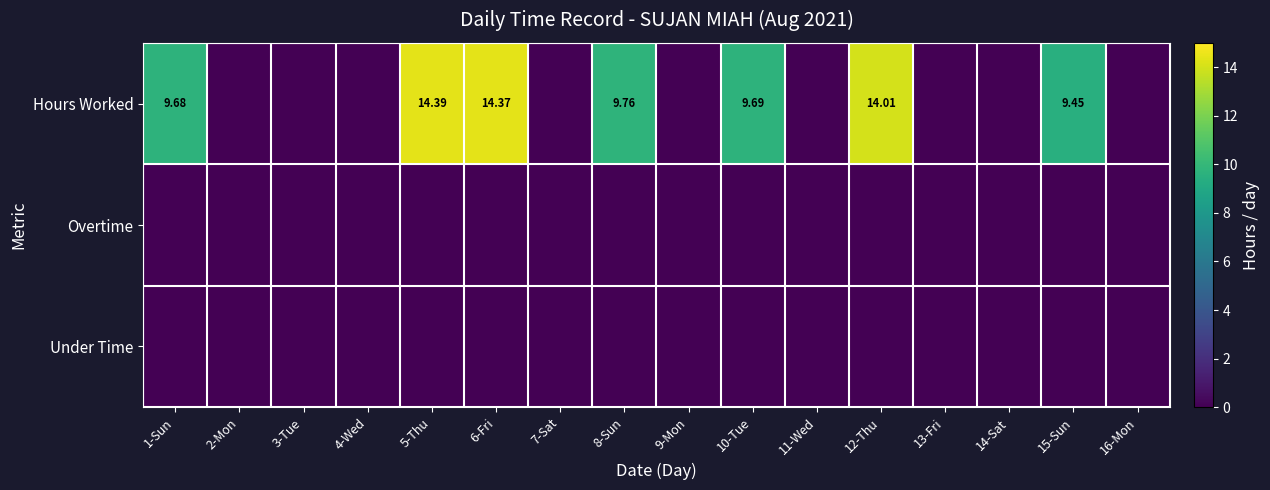

How many series are shown in this chart?

3